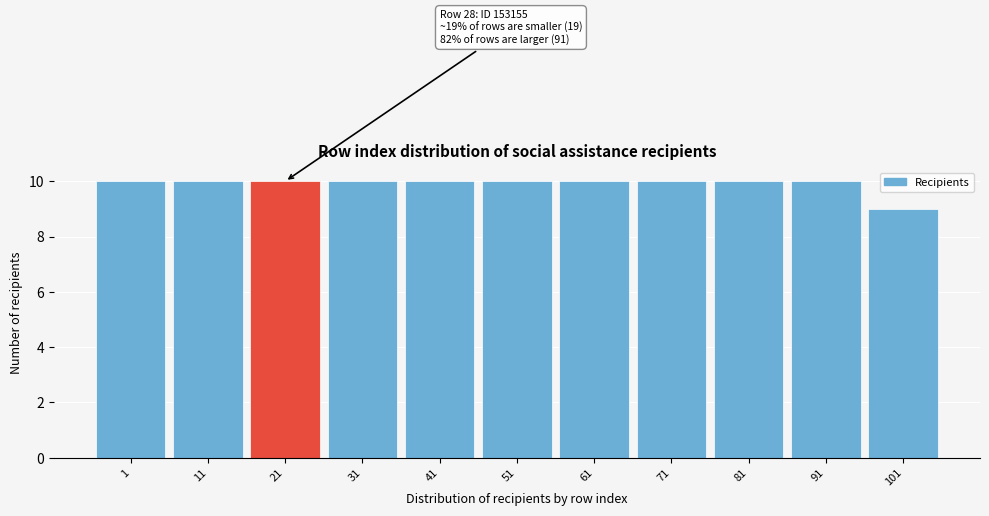

Reading left to right, extract all data points from this chart.

10	10	10	10	10	10	10	10	10	10	9